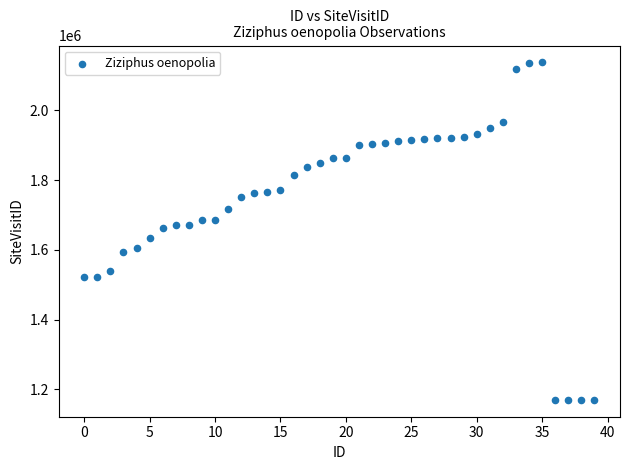

What is the range of Y values (max minus min)?

968623